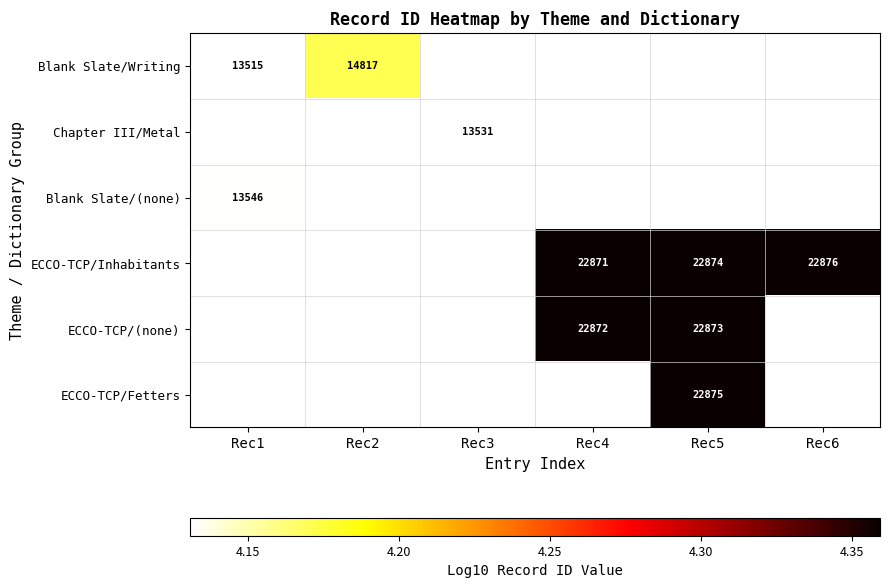

Where does the ECCO-TCP/(none) series first go above 4?

Rec4